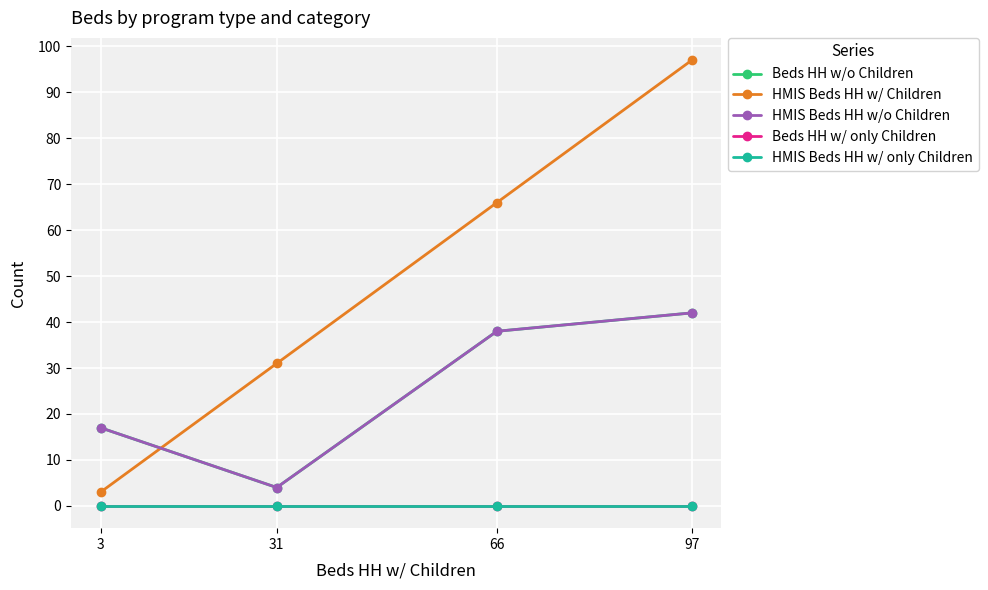

List the series in order of their peak value, lowest first.

Beds HH w/ only Children, HMIS Beds HH w/ only Children, Beds HH w/o Children, HMIS Beds HH w/o Children, HMIS Beds HH w/ Children